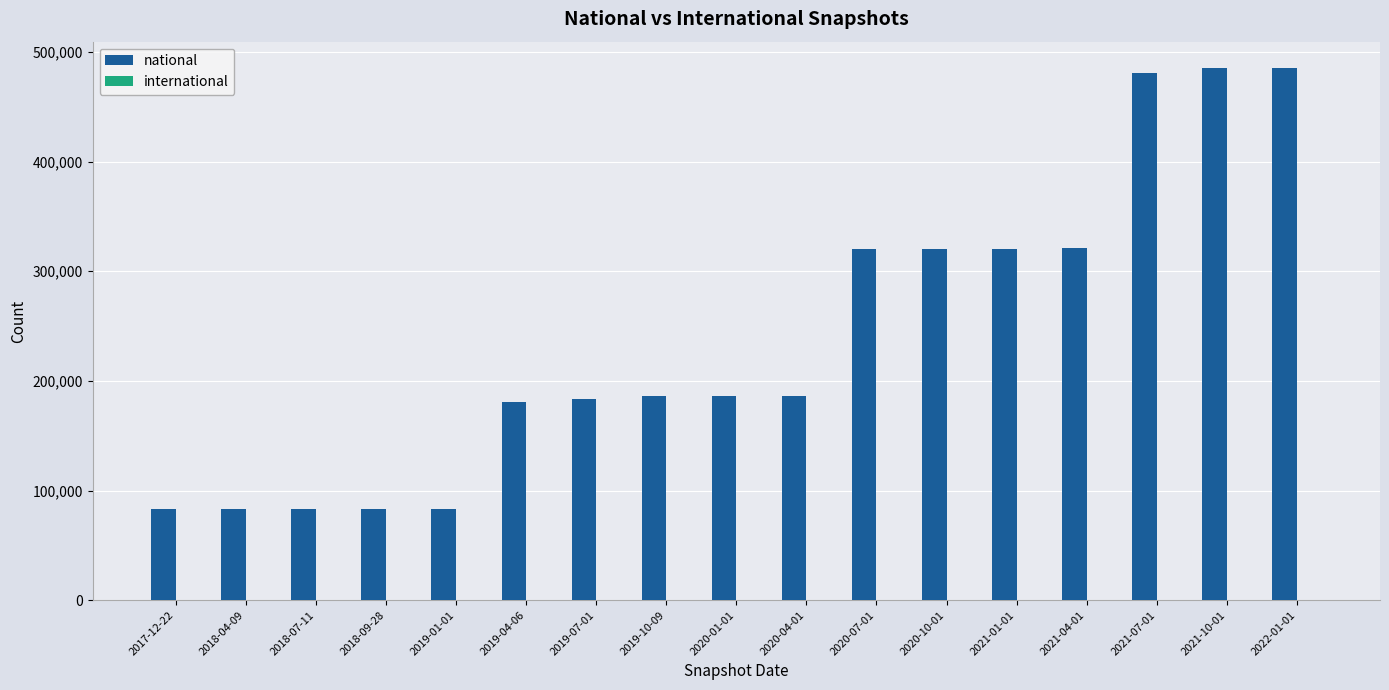

Which series has the largest total across all categories?

national